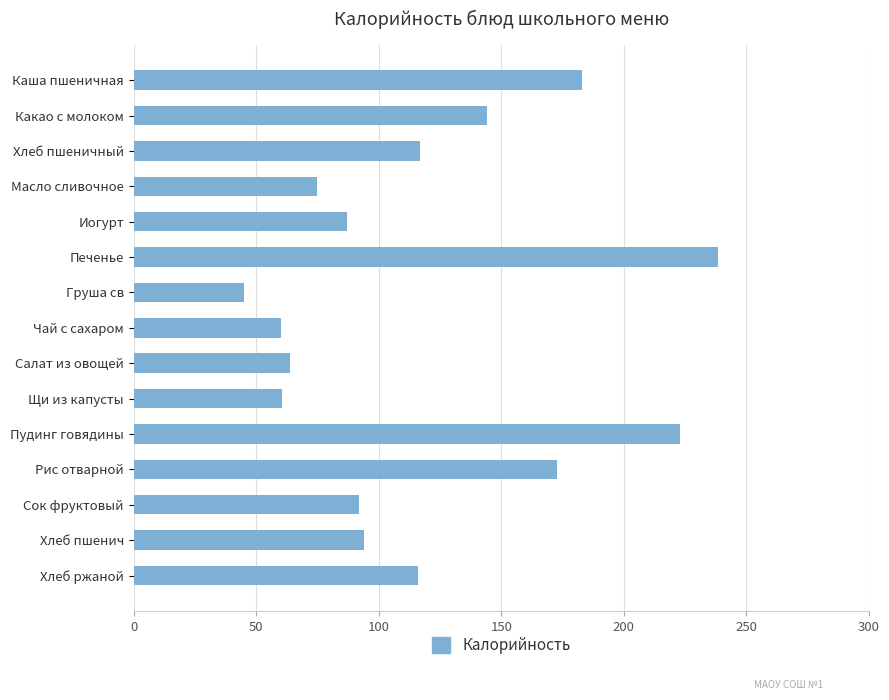

What is the maximum value shown in the chart?

238.5